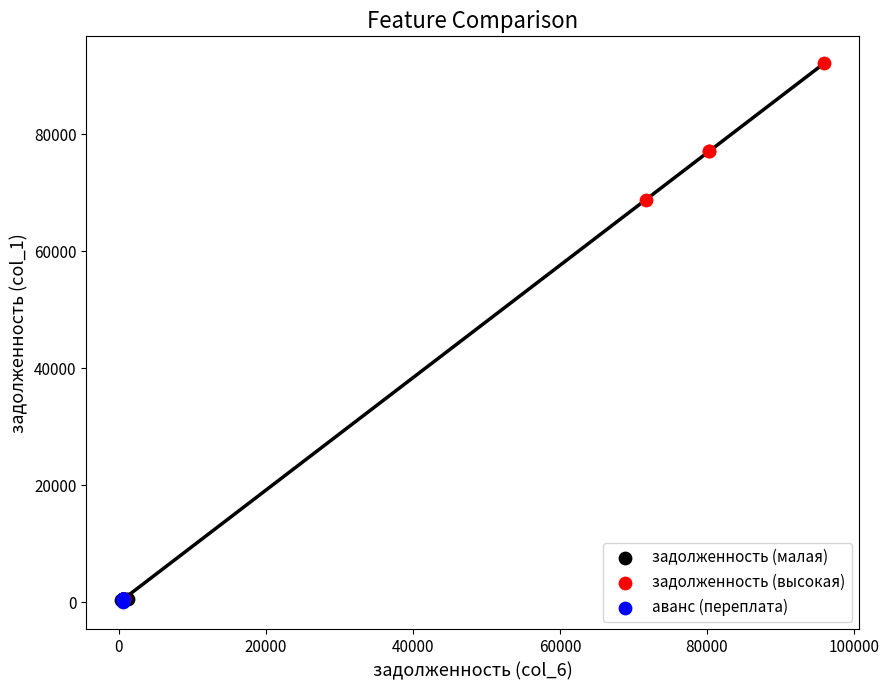

What are all the series names shown in the legend?

задолженность (малая), задолженность (высокая), аванс (переплата)